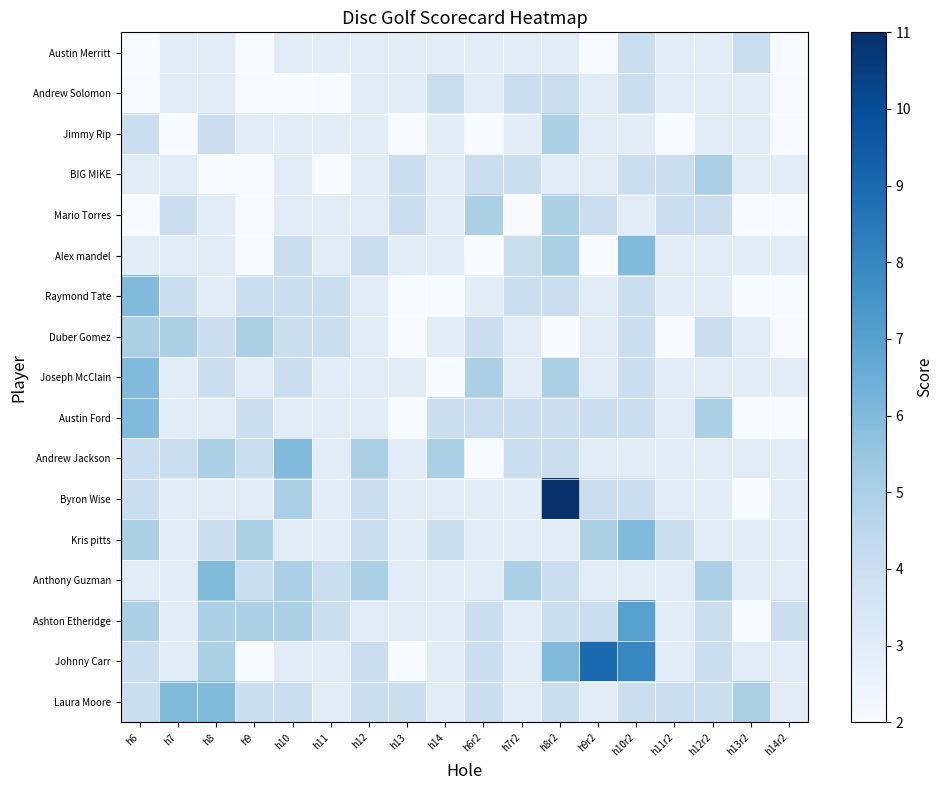

Count the number of categories in the chart.

18